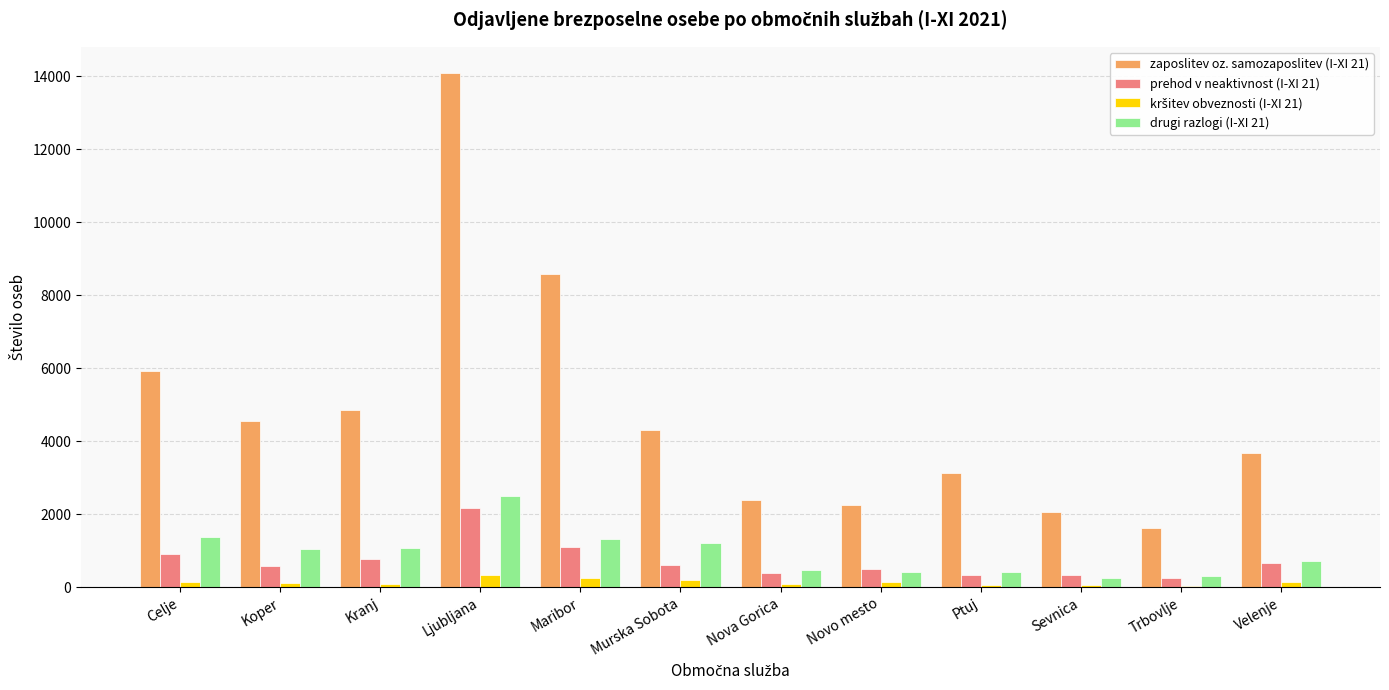

Are the bars grouped side by side (vs. stacked)?

Yes